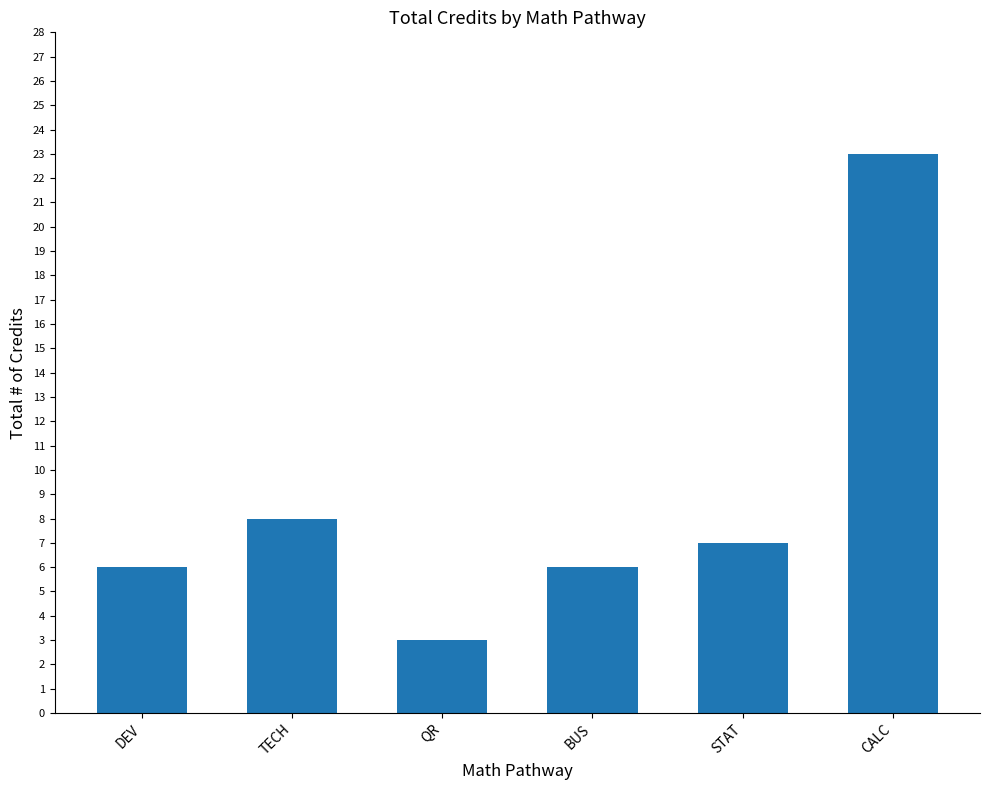

The value at DEV is 6. True or false?

True